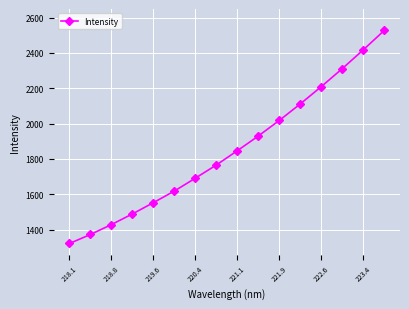

What is the value of the 16th point from the left?

2527.3